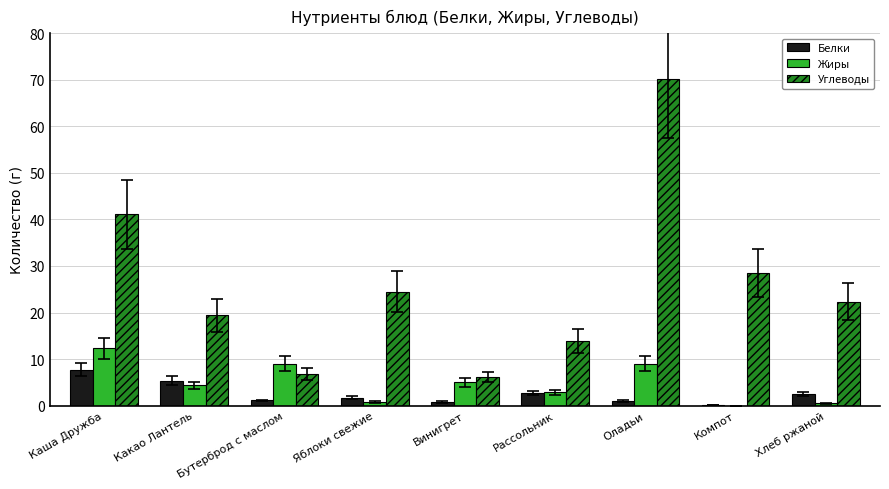

Between Каша Дружба and Оладьи, which series saw the biggest shift?

Углеводы